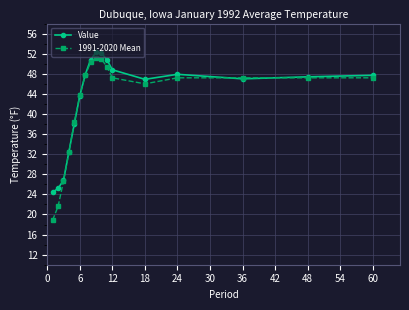

What is the smallest value displayed?

18.9